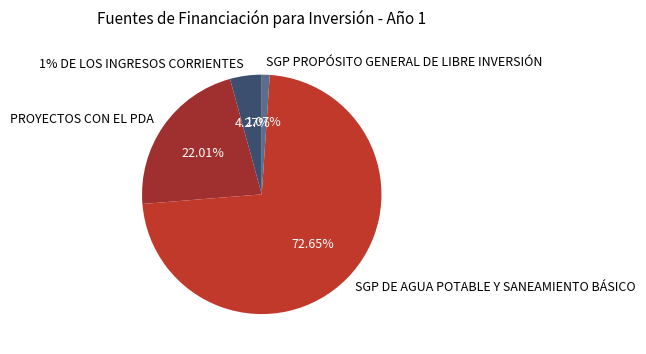

To the nearest percent, what is the difference between the largest and smallest slice percentages?

72%